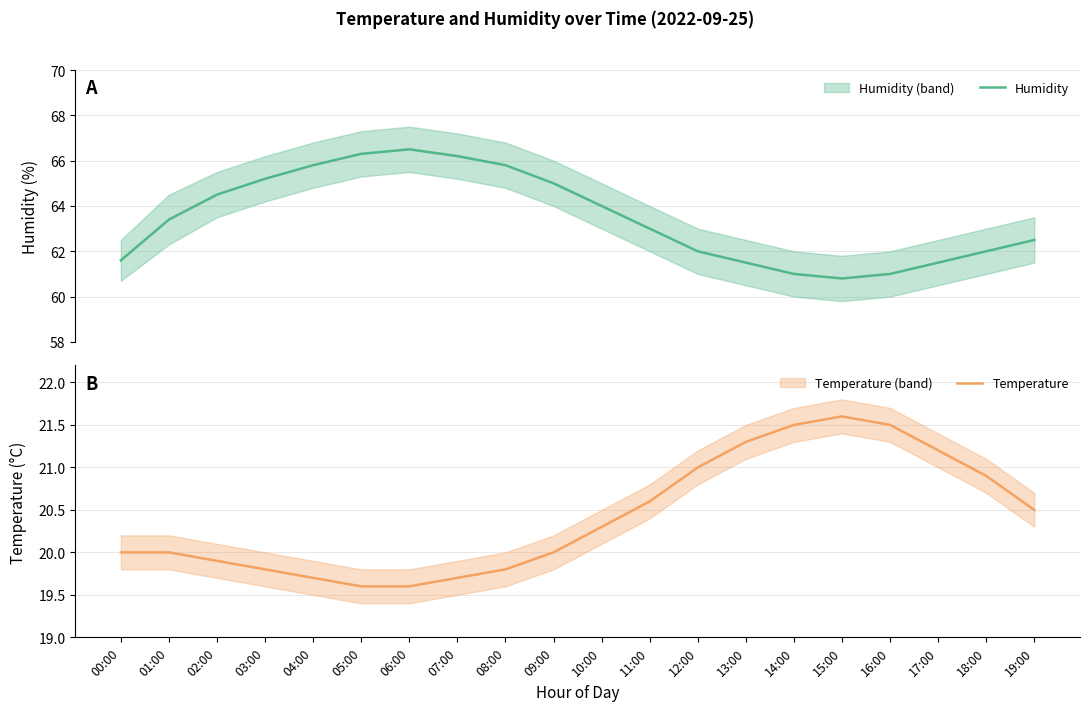

True or false: Temperature and Humidity cross at least once.

False